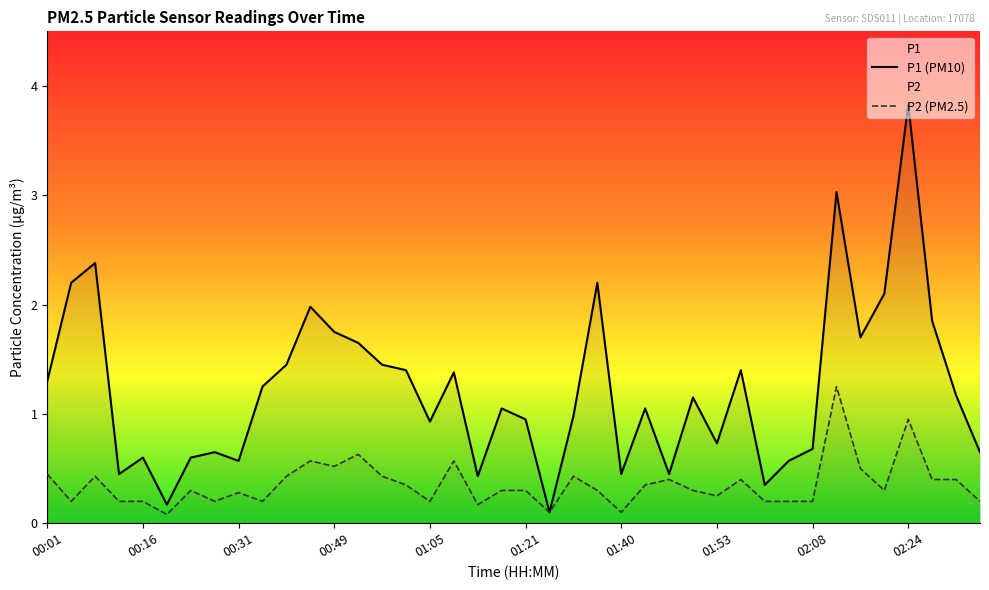

Reading left to right, transcribe all the data shown in this chart.

P1: 00:01=1.3	00:04=2.2	00:07=2.4	00:13=0.5	00:16=0.6	00:19=0.2	00:22=0.6	00:25=0.7	00:31=0.6	00:34=1.2	00:40=1.4	00:43=2.0	00:49=1.8	00:55=1.6	00:59=1.4	01:02=1.4	01:05=0.9	01:08=1.4	01:14=0.4	01:18=1.1	01:21=0.9	01:31=0.1	01:34=1.0	01:37=2.2	01:40=0.5	01:43=1.1	01:46=0.5	01:49=1.1	01:53=0.7	01:56=1.4	01:59=0.3	02:05=0.6	02:08=0.7	02:11=3.0	02:14=1.7	02:21=2.1	02:24=3.8	02:27=1.9	02:33=1.2	02:36=0.7
P2: 00:01=0.5	00:04=0.2	00:07=0.4	00:13=0.2	00:16=0.2	00:19=0.1	00:22=0.3	00:25=0.2	00:31=0.3	00:34=0.2	00:40=0.4	00:43=0.6	00:49=0.5	00:55=0.6	00:59=0.4	01:02=0.3	01:05=0.2	01:08=0.6	01:14=0.2	01:18=0.3	01:21=0.3	01:31=0.1	01:34=0.4	01:37=0.3	01:40=0.1	01:43=0.3	01:46=0.4	01:49=0.3	01:53=0.2	01:56=0.4	01:59=0.2	02:05=0.2	02:08=0.2	02:11=1.2	02:14=0.5	02:21=0.3	02:24=0.9	02:27=0.4	02:33=0.4	02:36=0.2